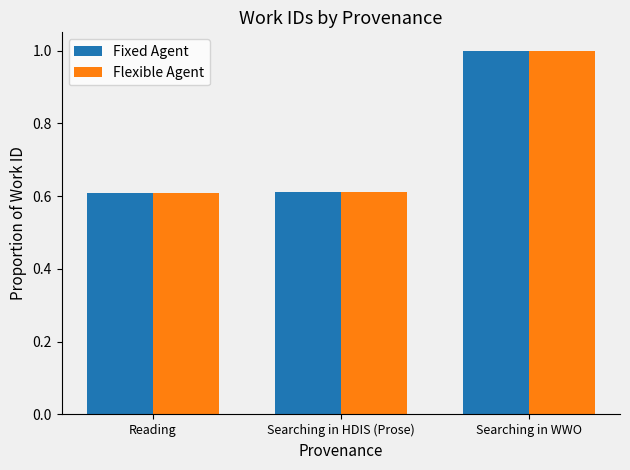

What is the label of the 3rd bar from the right?

Reading